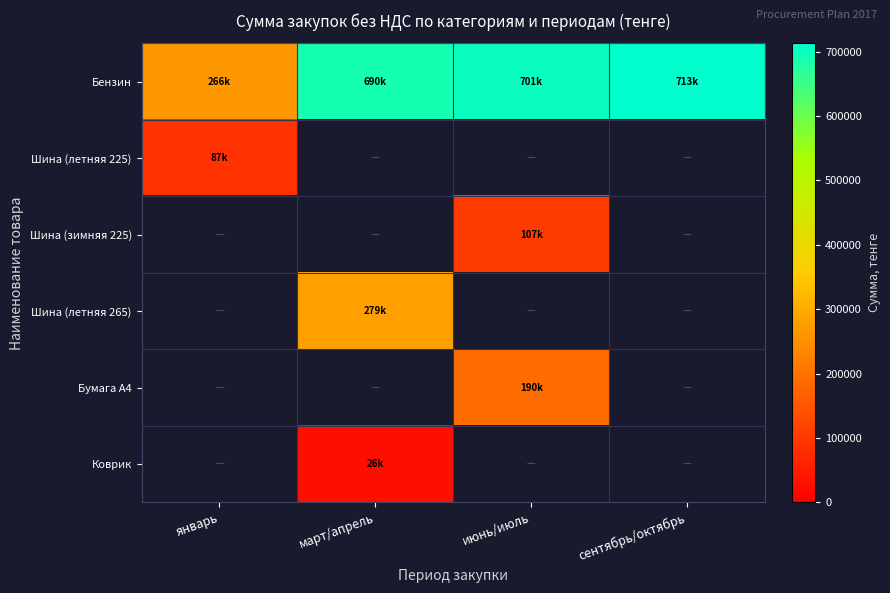

Which series has the largest range (max minus min)?

Бензин